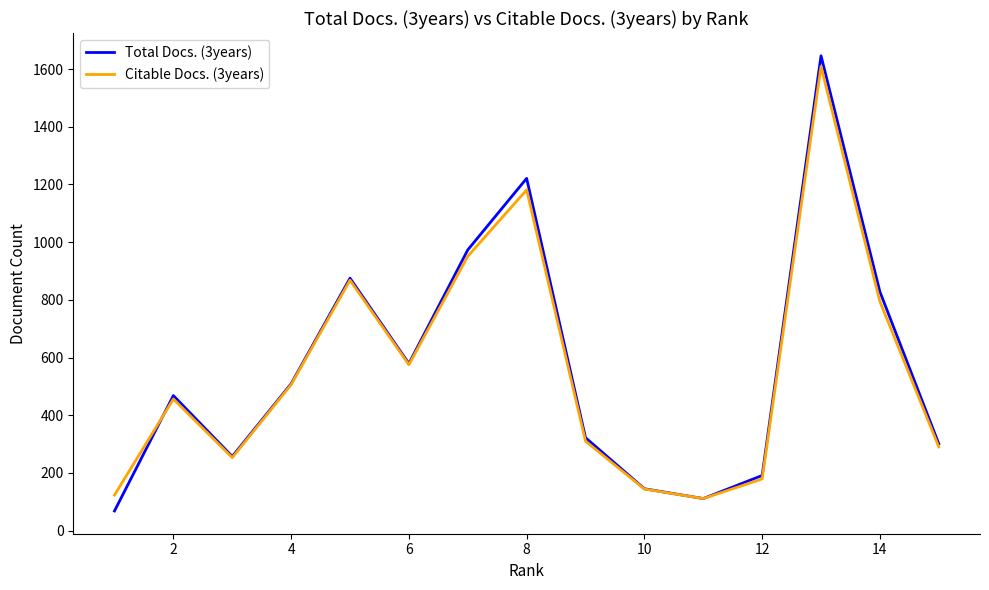

What is the highest value of the Total Docs. (3years) series?

1646